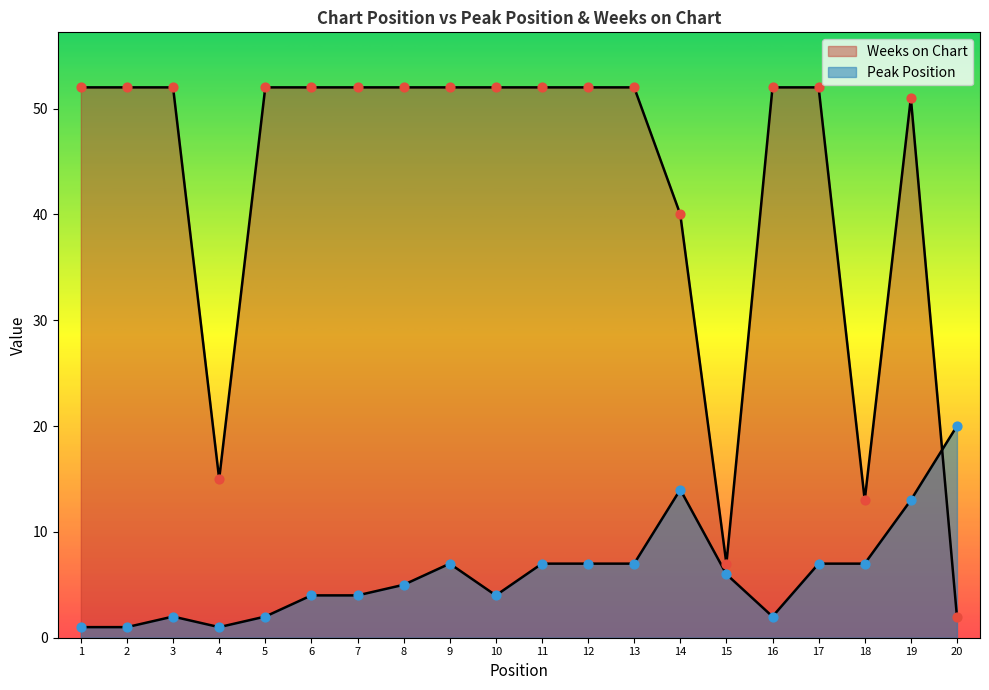

Which series contains the highest Y value?

Weeks on Chart